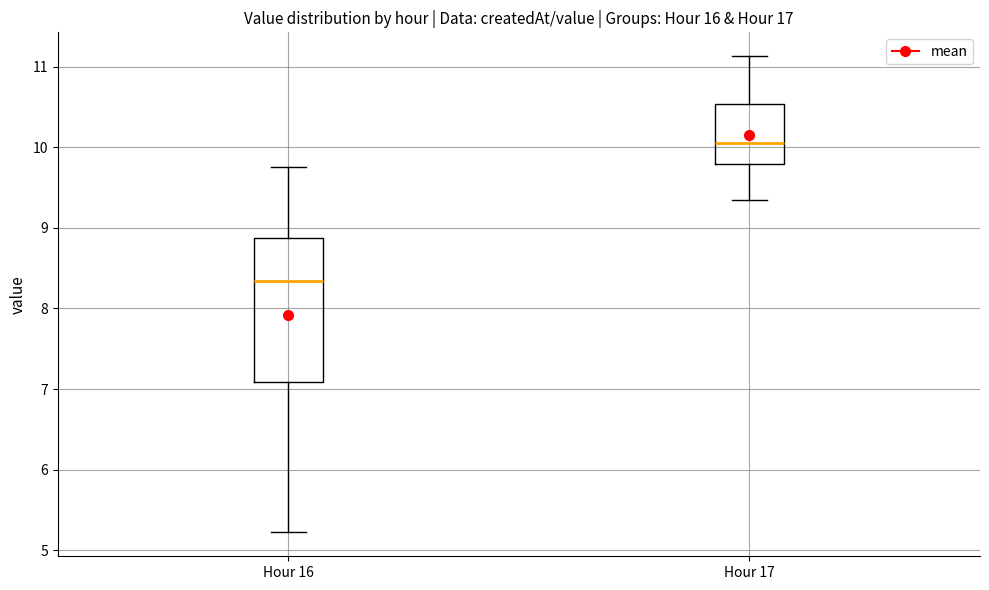

Reading left to right, transcribe this box plot: for each box, give where its median line is, the range the box spans, and where its two whiskers end, as read against the y-axis. The values are not printed on the chart, so give them approximately, as read against the axis.

Hour 16: median 8.3, box 7.1 to 8.9, whiskers 5.2 to 9.8
Hour 17: median 10.1, box 9.8 to 10.5, whiskers 9.4 to 11.1